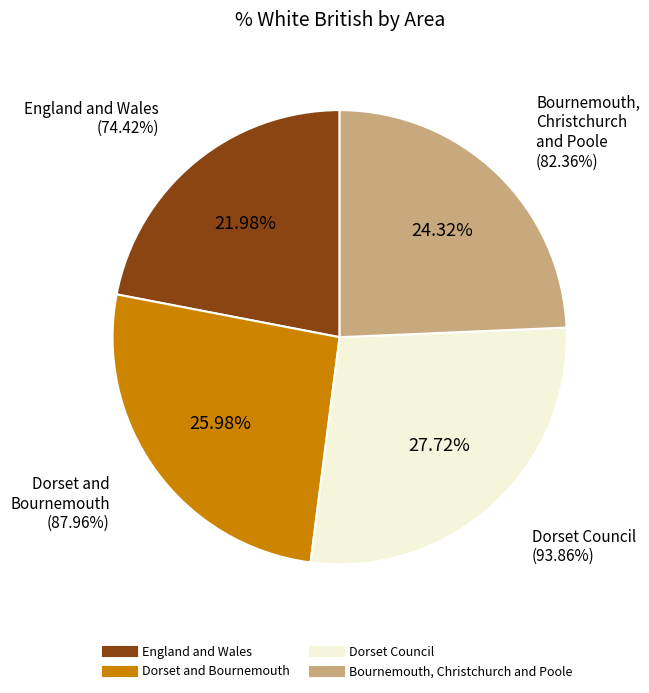

Is it true that Dorset and Bournemouth is 26% of the pie?

True